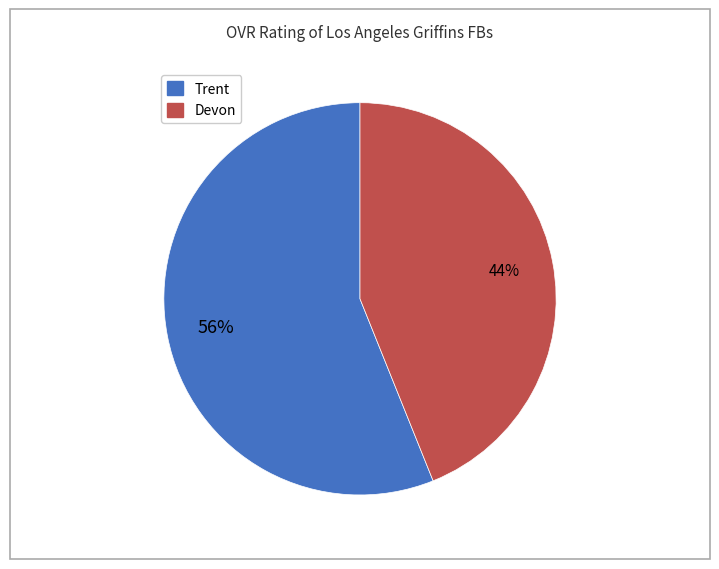

What is the smallest slice in the pie chart?

Devon